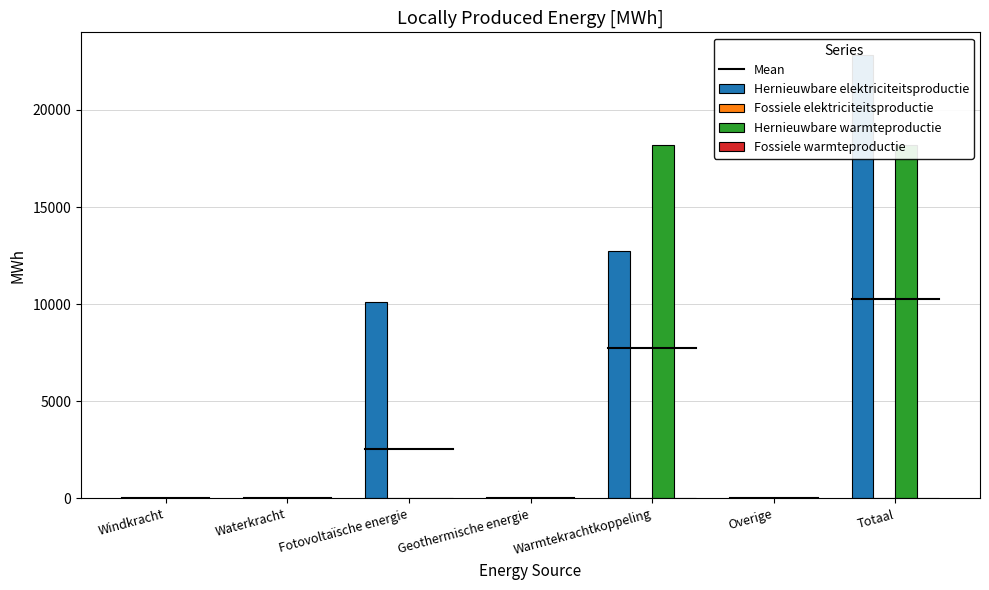

What is the difference between the highest and lowest values at Warmtekrachtkoppeling?

5457.9